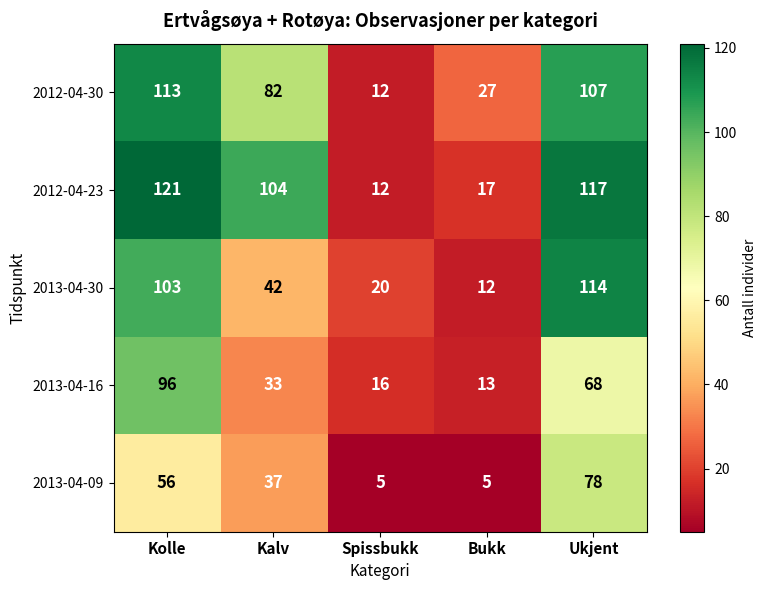

What is the difference between the 2012-04-30 values at Bukk and Spissbukk?

15